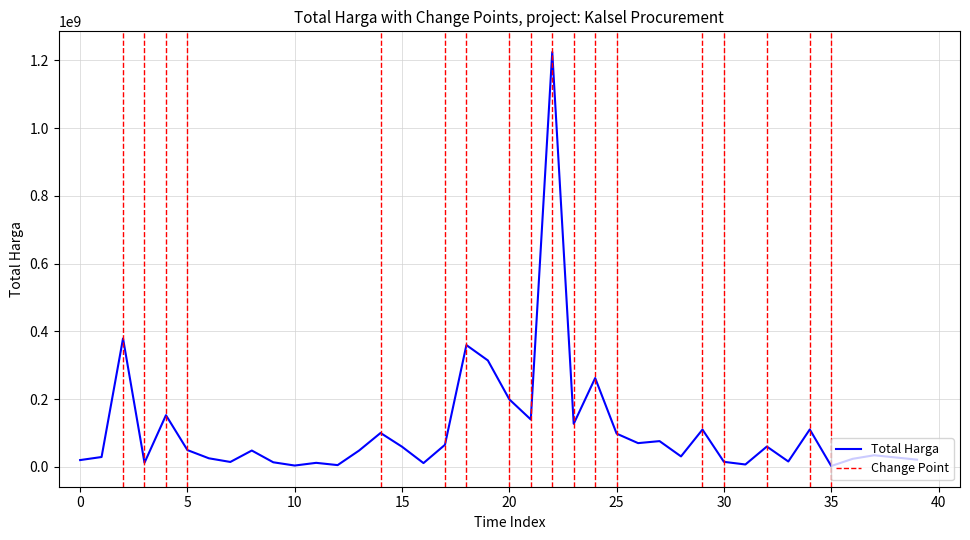

True or false: the data shows 19950000 at 0.

True